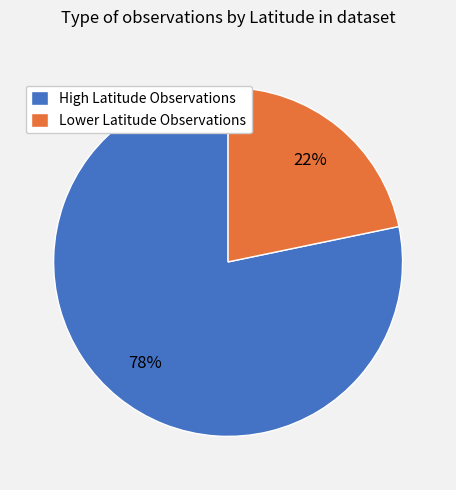

What percentage is the High Latitude Observations slice, to the nearest percent?

78%